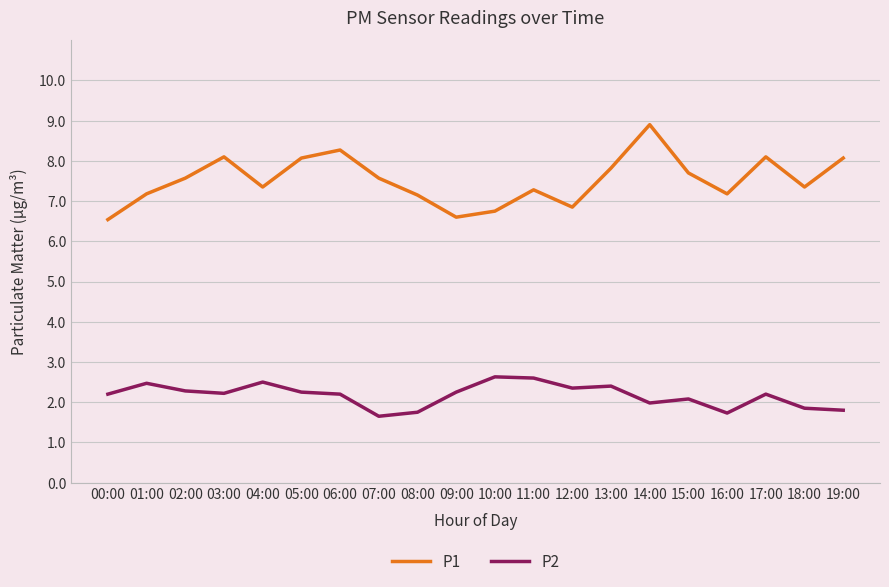

What position from the left is 13:00?

14